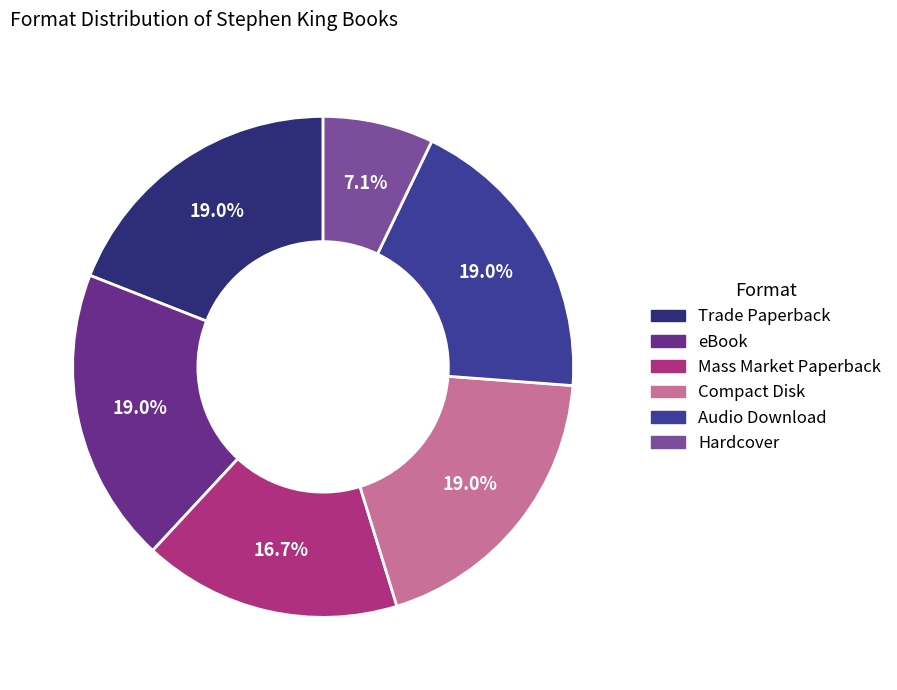

To the nearest percent, what portion does eBook represent?

19%